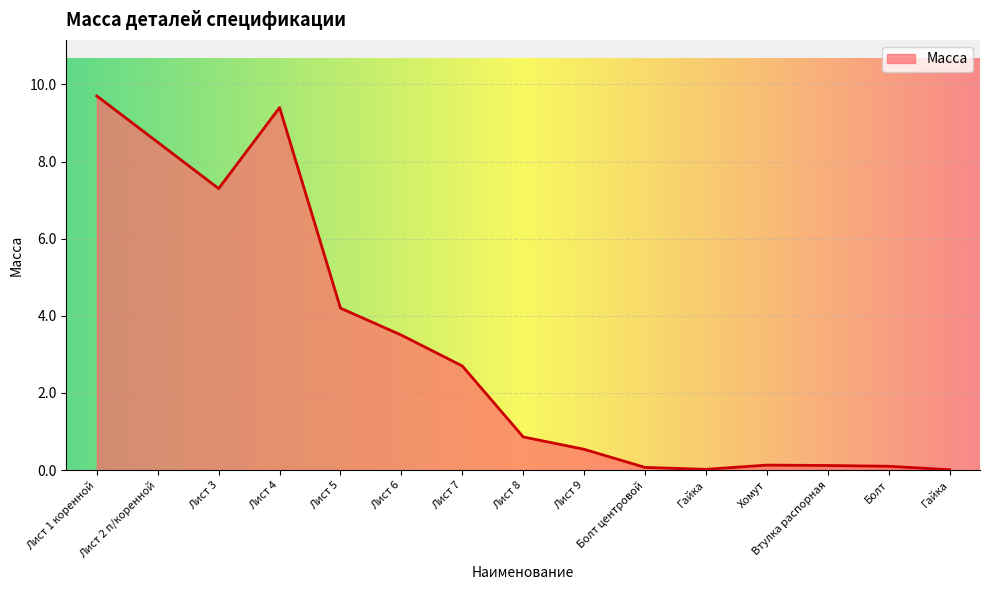

What is the average value?

3.1